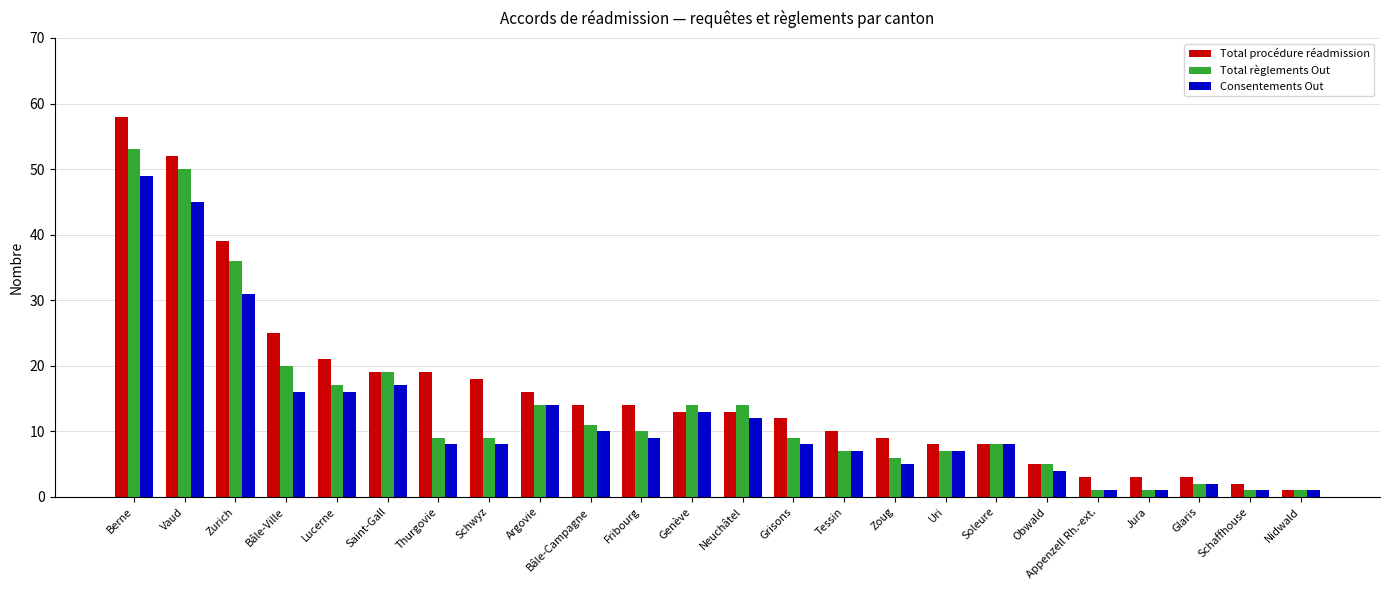

How many distinct data groups are displayed?

3